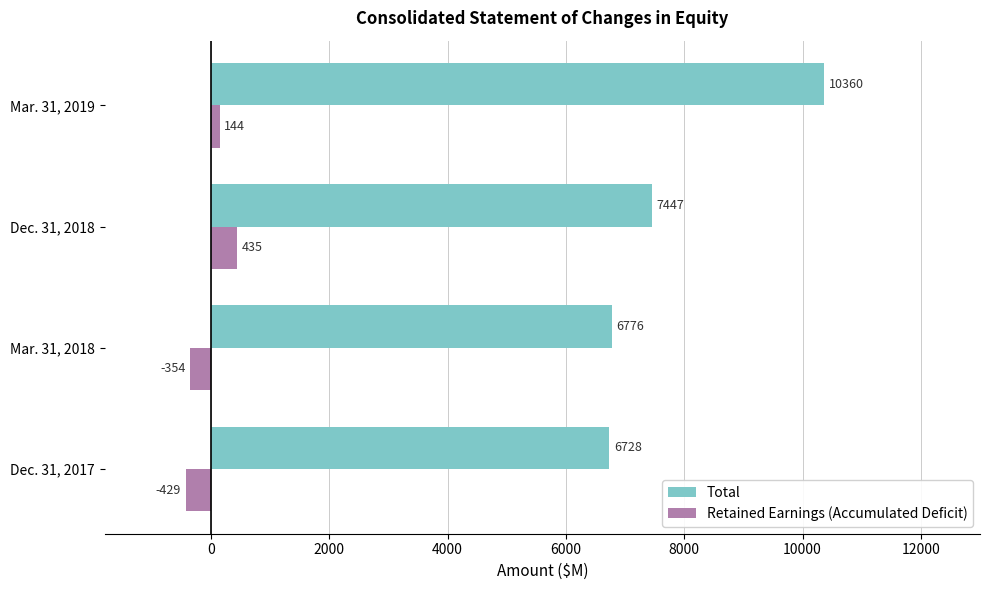

True or false: Total has a value of 7447 at Dec. 31, 2018.

True